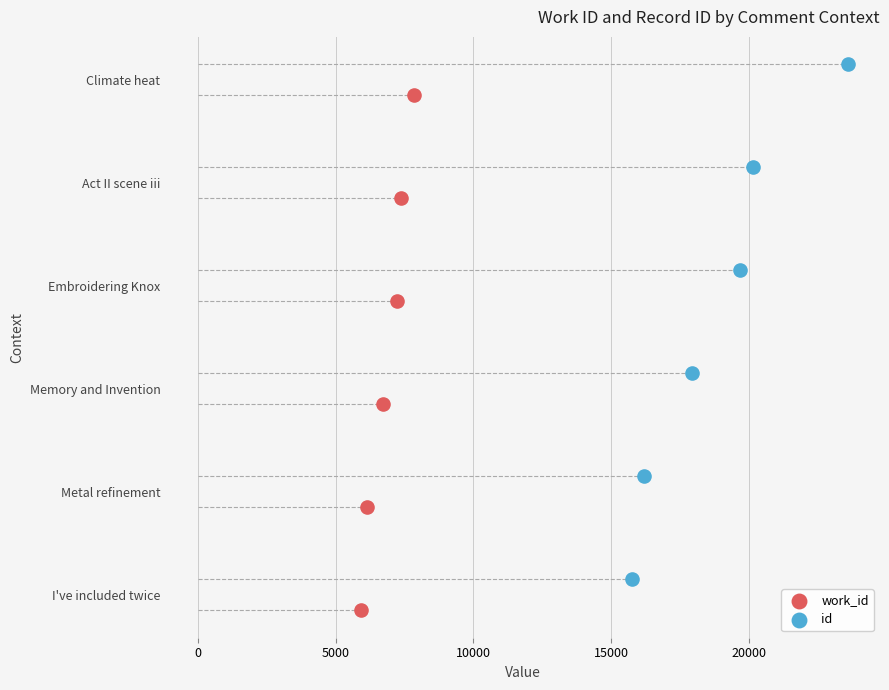

Which series reaches the maximum Y coordinate?

id